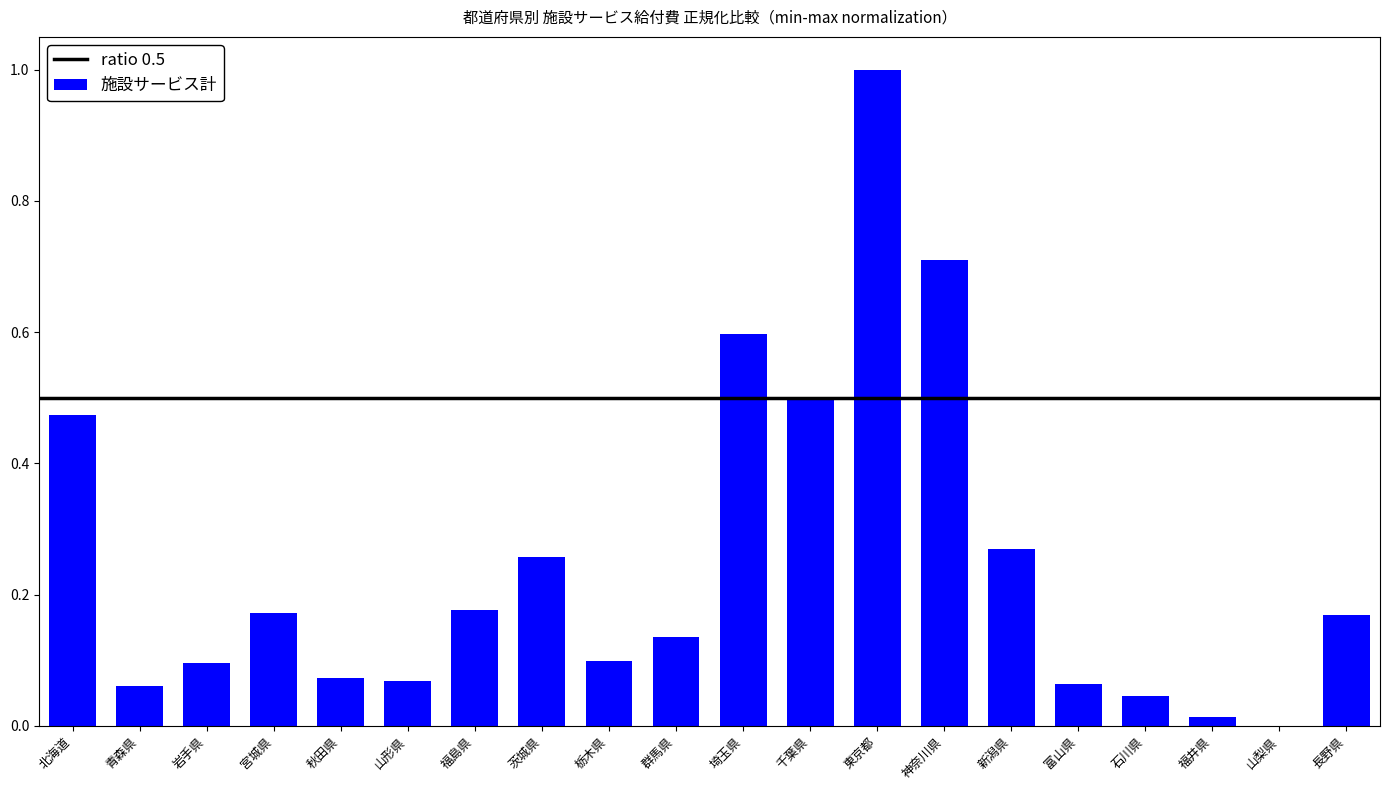

What is the difference between the values at 神奈川県 and 福井県?

0.7